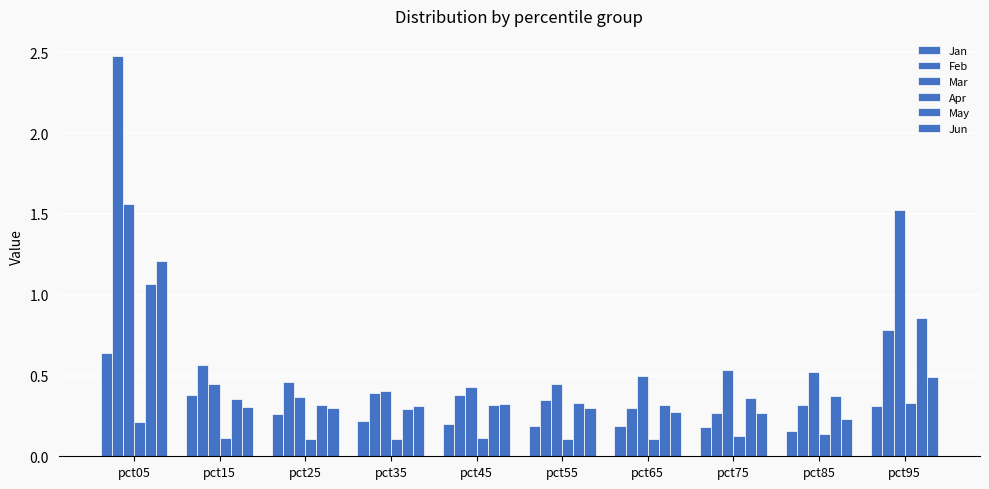

Which series has the largest total across all categories?

Mar